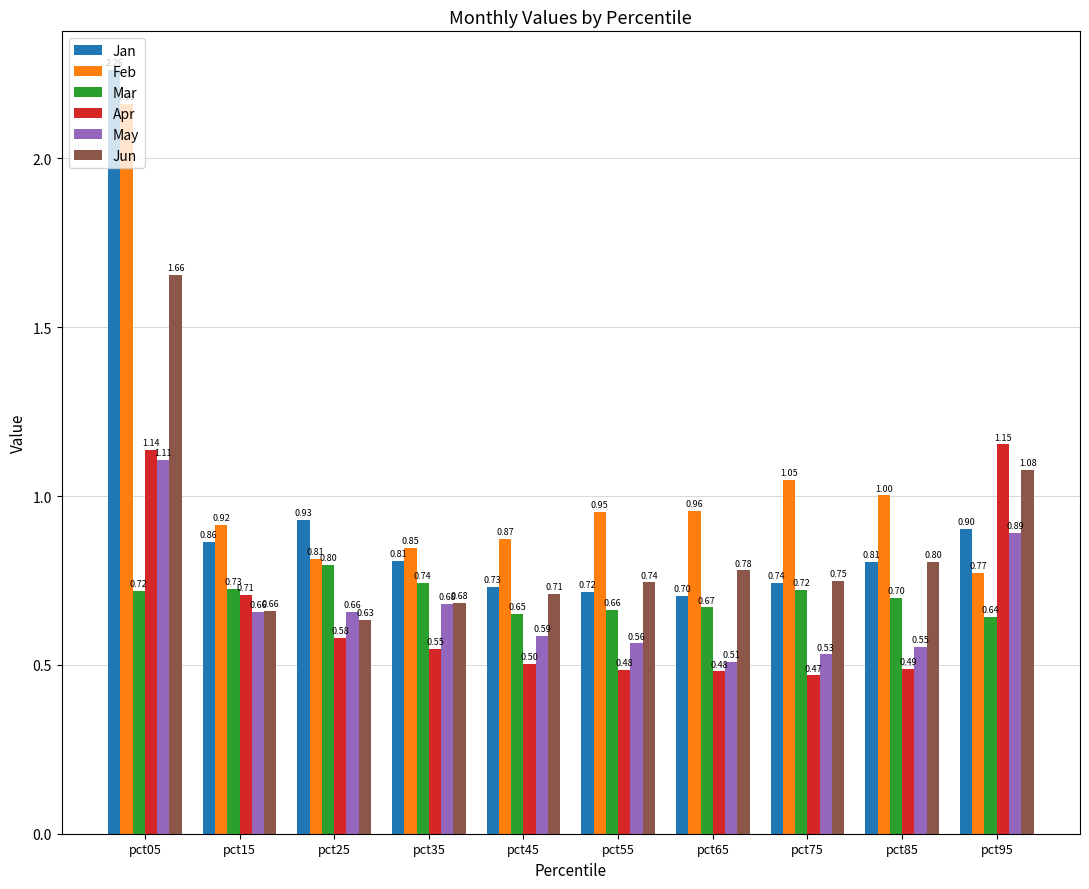

How many data points does each series have?

10